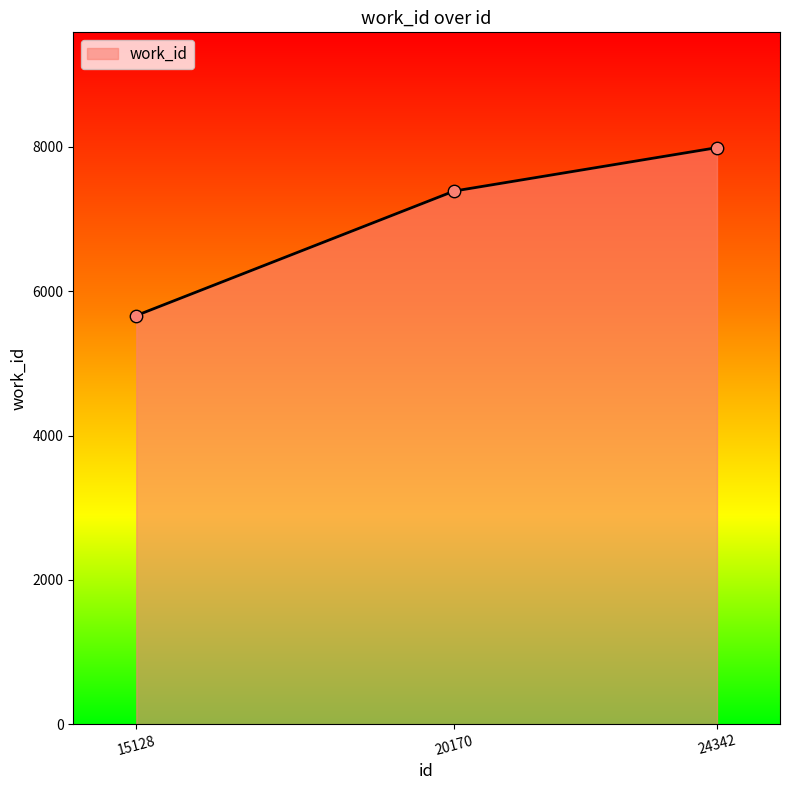

Approximately how many times larger is the value at 15128 compared to 20170?

0.8